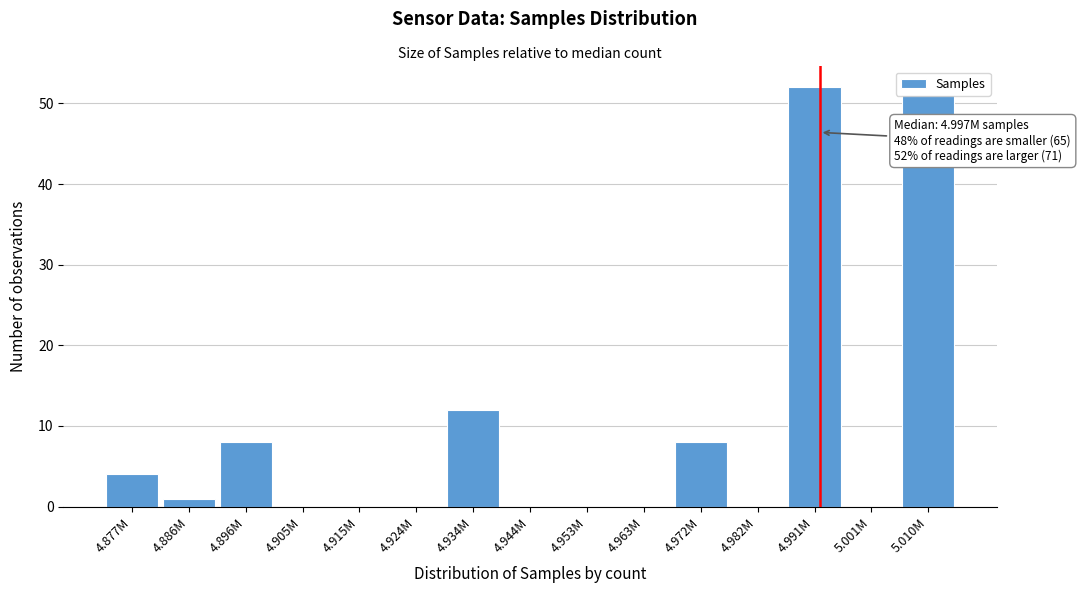

What is the change in value from 4.915M to 4.934M?

+12